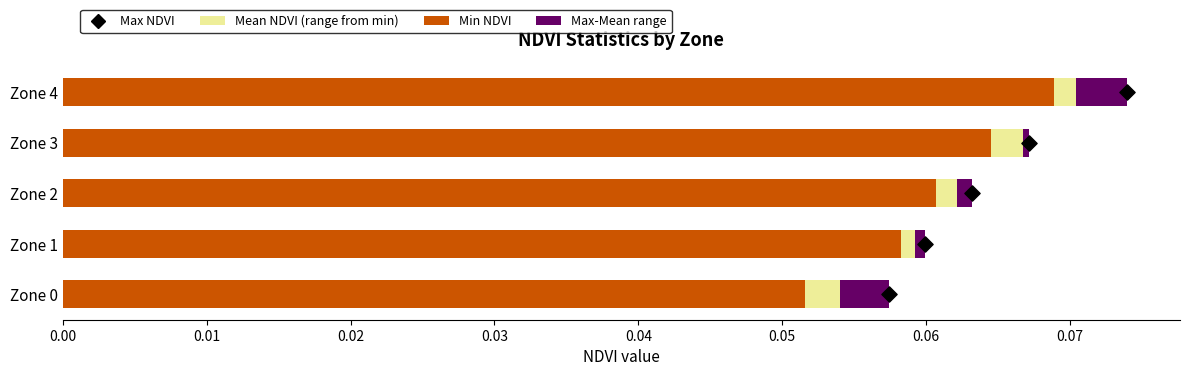

What are all the series names shown in the legend?

Min NDVI, Mean NDVI (range from min), Max-Mean range, Max NDVI